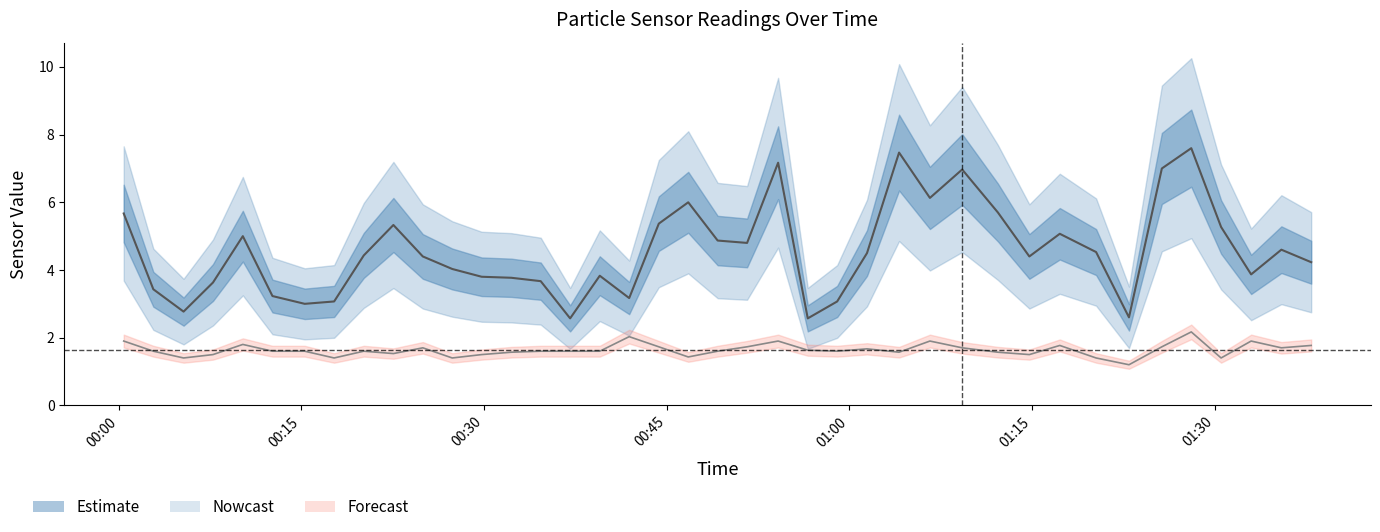

How many categories are shown in the chart?

40